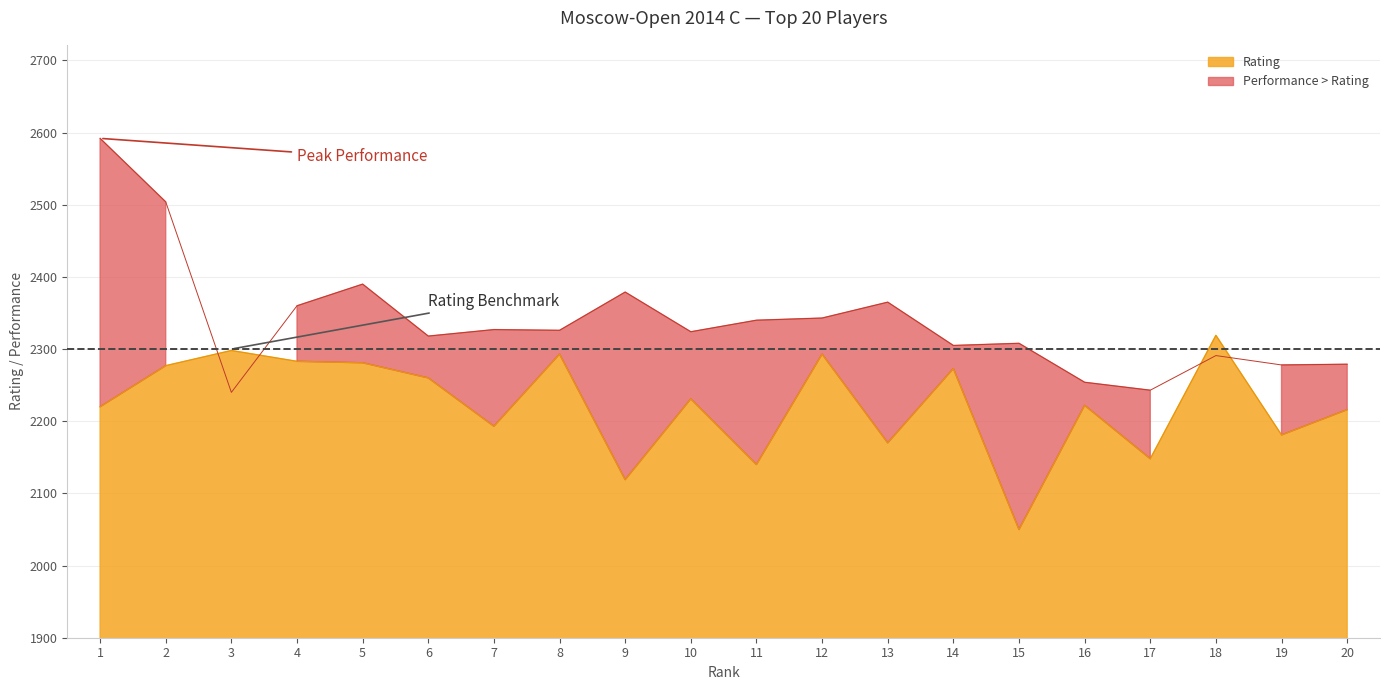

Which series changed the most between 2 and 7?

Performance